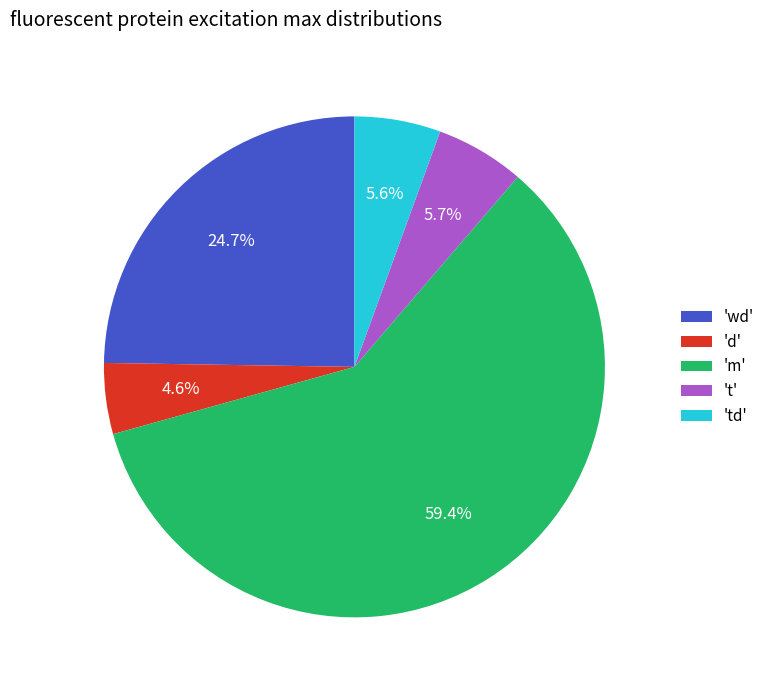

Does 'wd' account for over 50% of the chart?

No